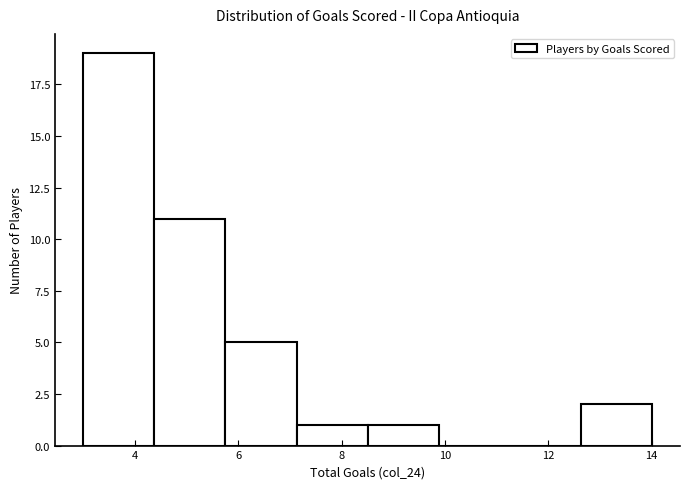

Reading left to right, transcribe this chart: for each bar, give the range it covers on the x-axis and its height. Neither the bar edges nor the heights are printed on the chart, so give them approximately, as read against the axes.

3.0 to 4.4: 19
4.4 to 5.8: 11
5.8 to 7.2: 5
7.2 to 8.6: 1
8.6 to 9.8: 1
9.8 to 11.2: 0
11.2 to 12.6: 0
12.6 to 14.0: 2